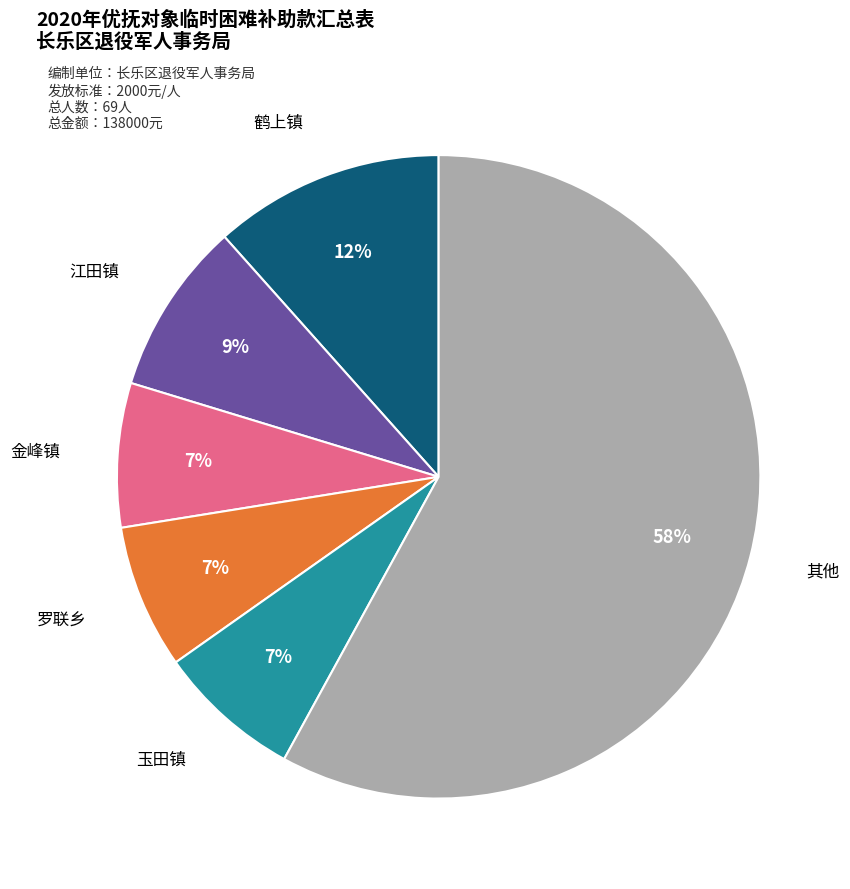

How many segments does this pie chart have?

6